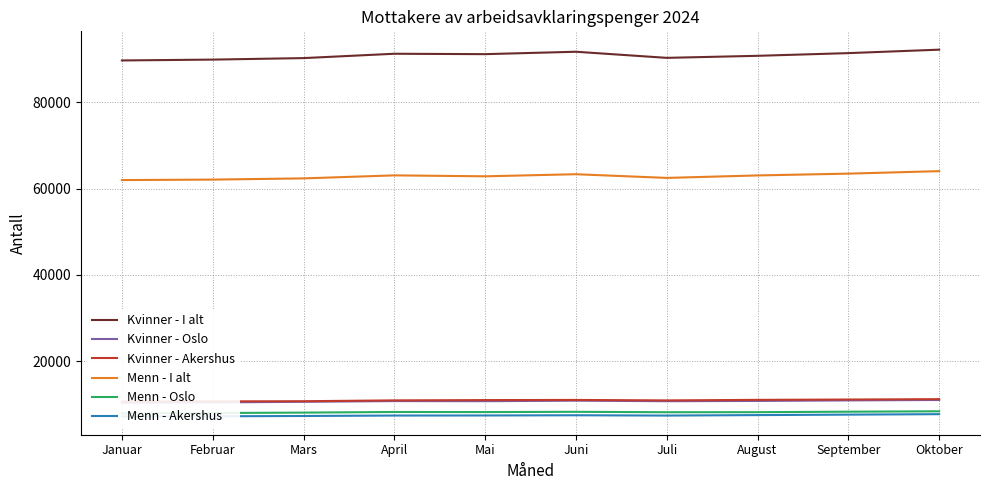

How many values in the Menn - Oslo series exceed 8241?

4